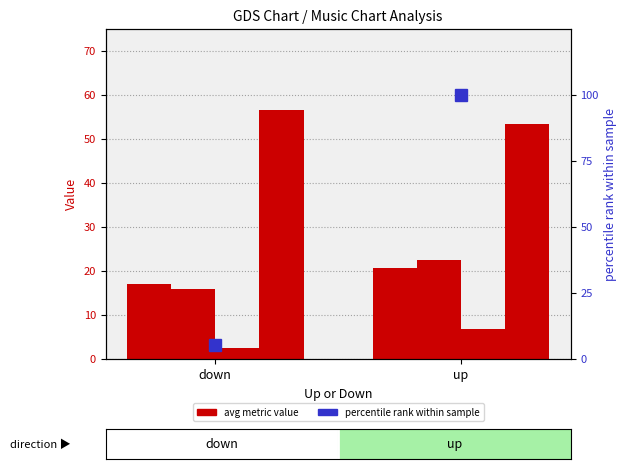

Which category has the lowest value across all series?

down